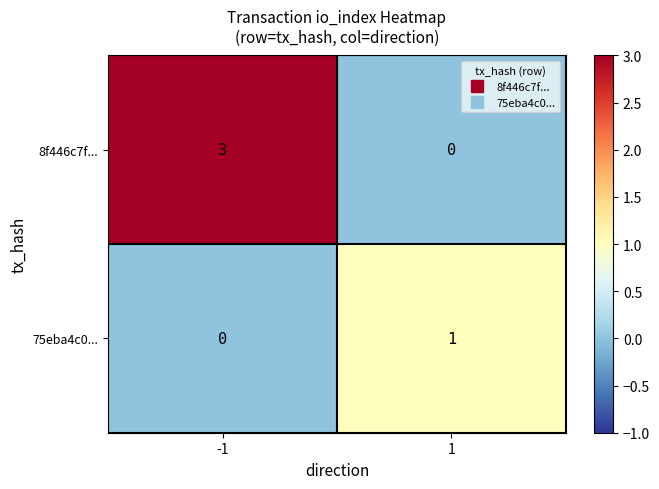

What is the maximum value for 8f446c7f...?

3